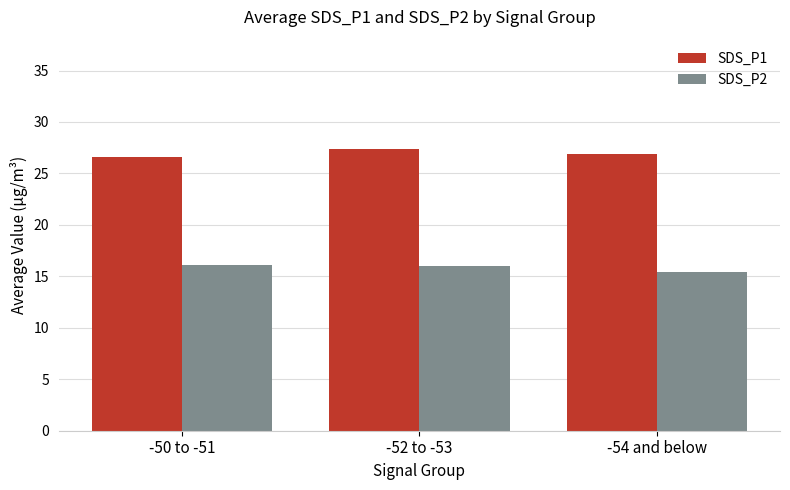

Rank the series at -54 and below from highest to lowest value.

SDS_P1, SDS_P2